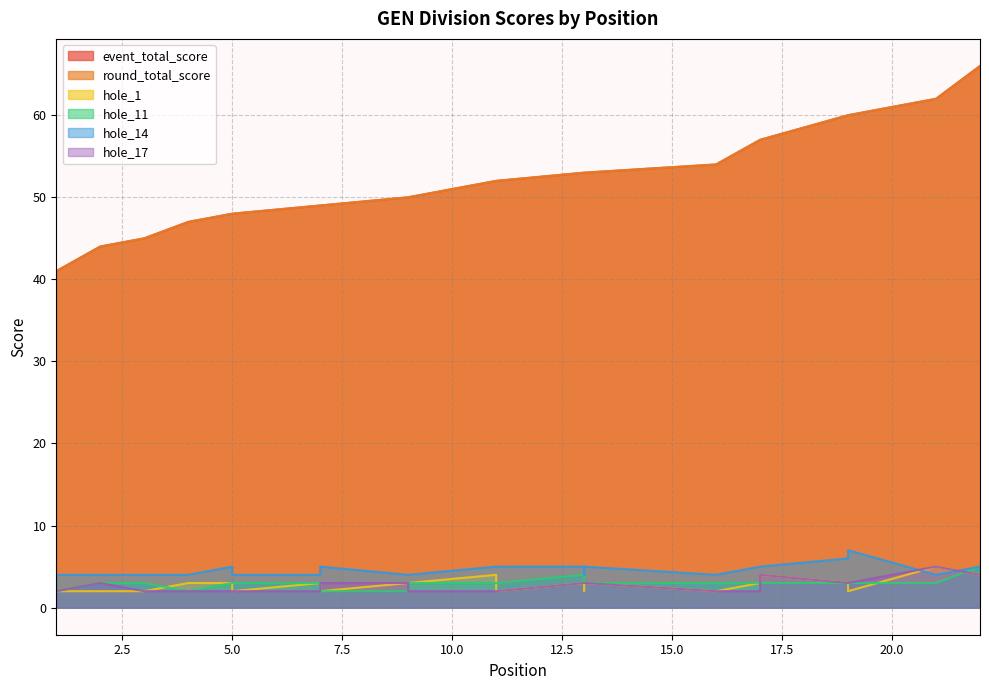

At how many categories does at least one series exceed 51?

12